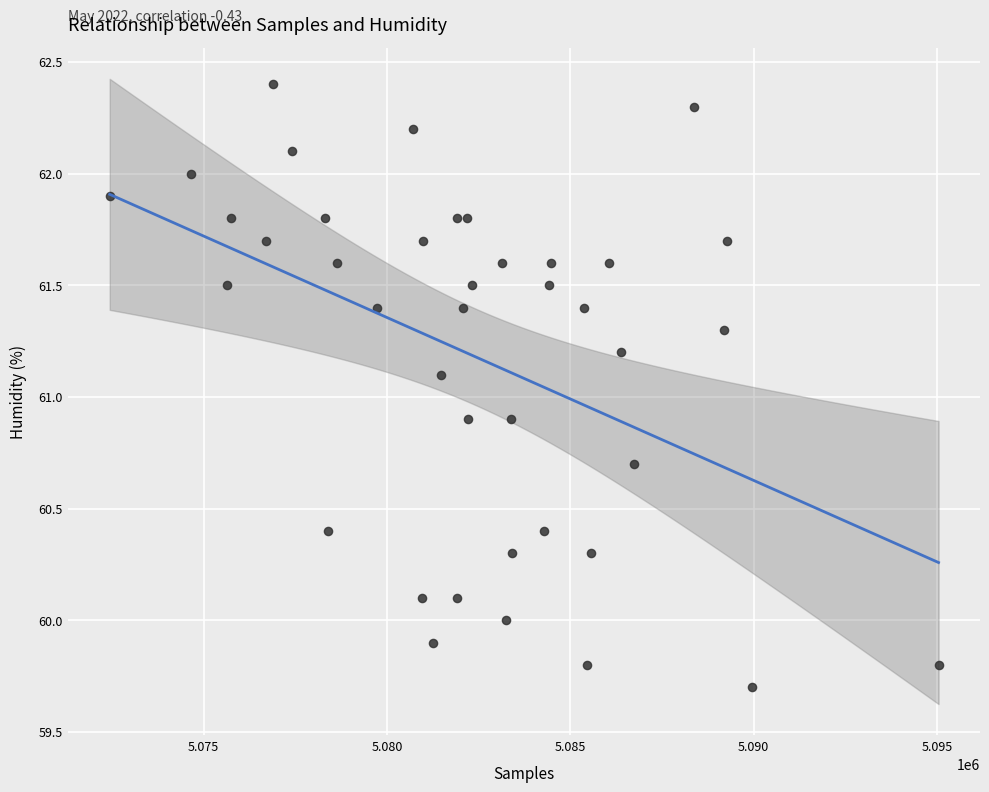

What is the range of X values (max minus min)?

22614.0